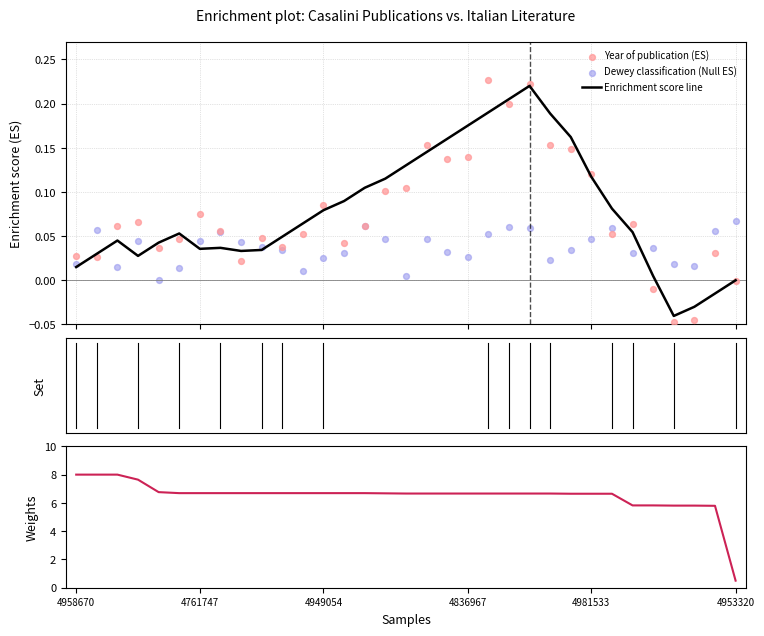

Which series has the largest total across all categories?

Dewey weight